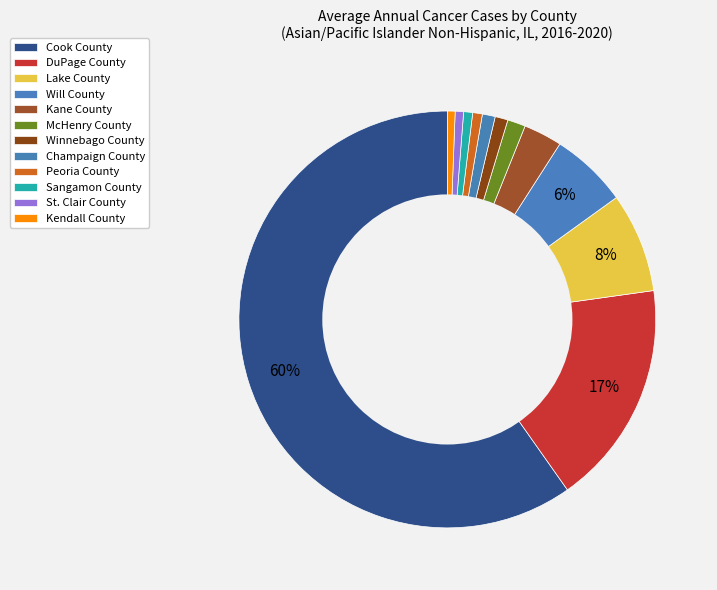

Is it true that Cook County is 60% of the pie?

True